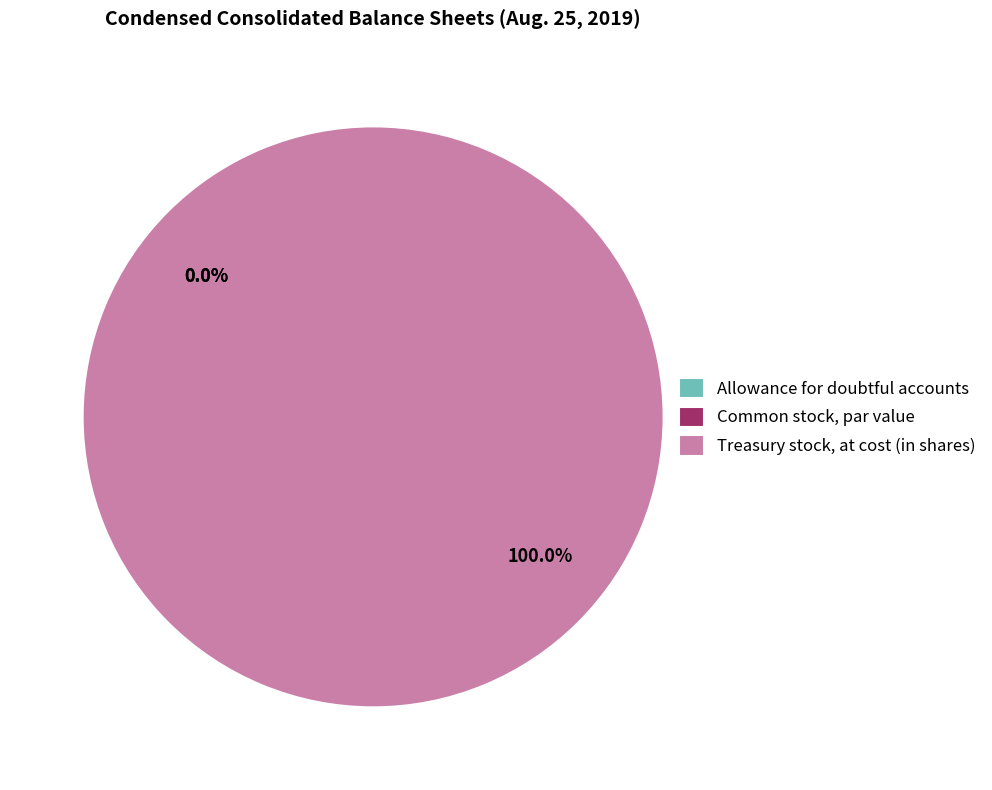

Which category has the smallest portion of the pie?

Allowance for doubtful accounts